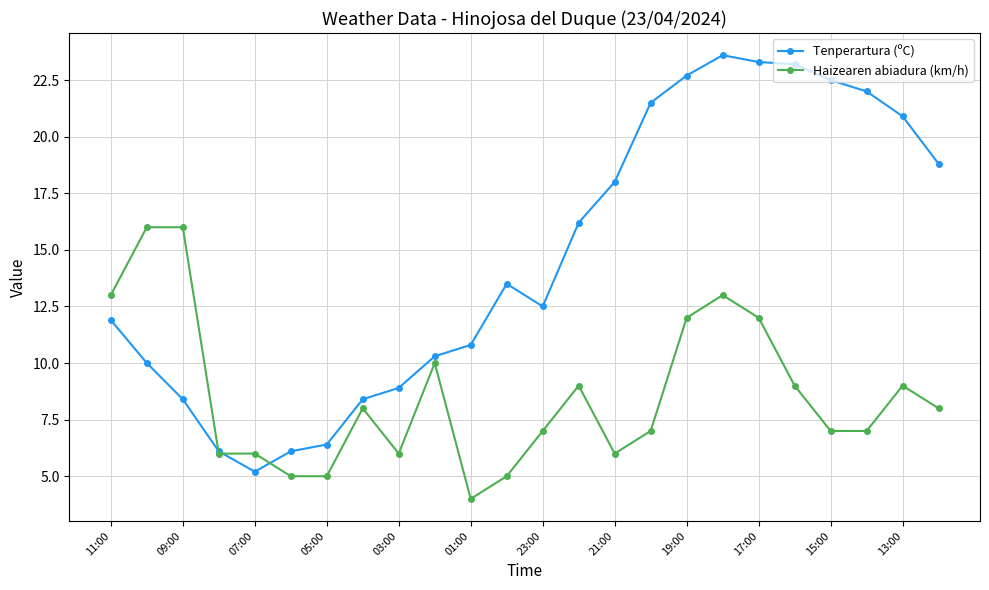

What is the value of the Tenperartura (ºC) point at the 18th from the left?

23.6